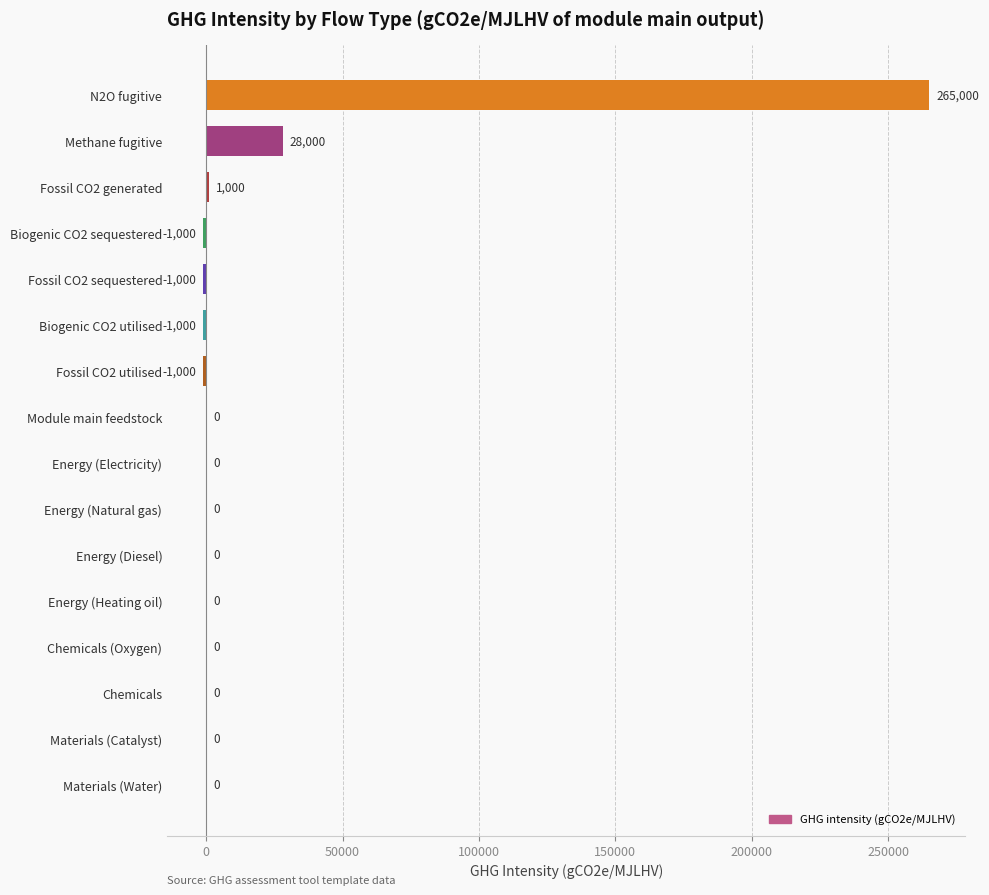

At which category does the chart reach its peak across all series?

N2O fugitive